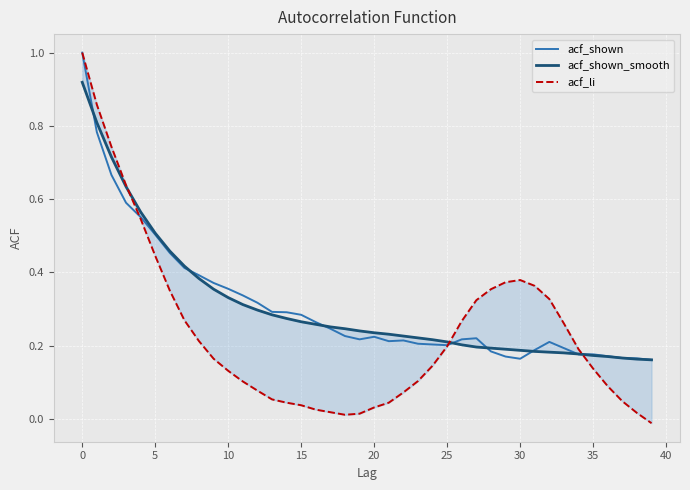

Is the value of acf_shown at 34 greater than the value of acf_shown_smooth at 35?

No